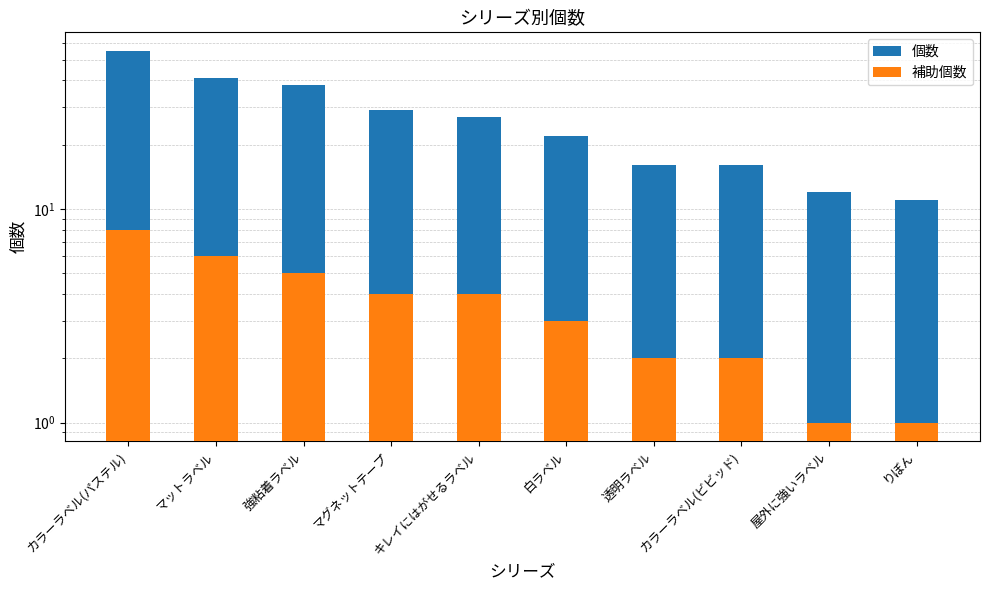

Rank the series at マグネットテープ from highest to lowest value.

個数, 補助個数